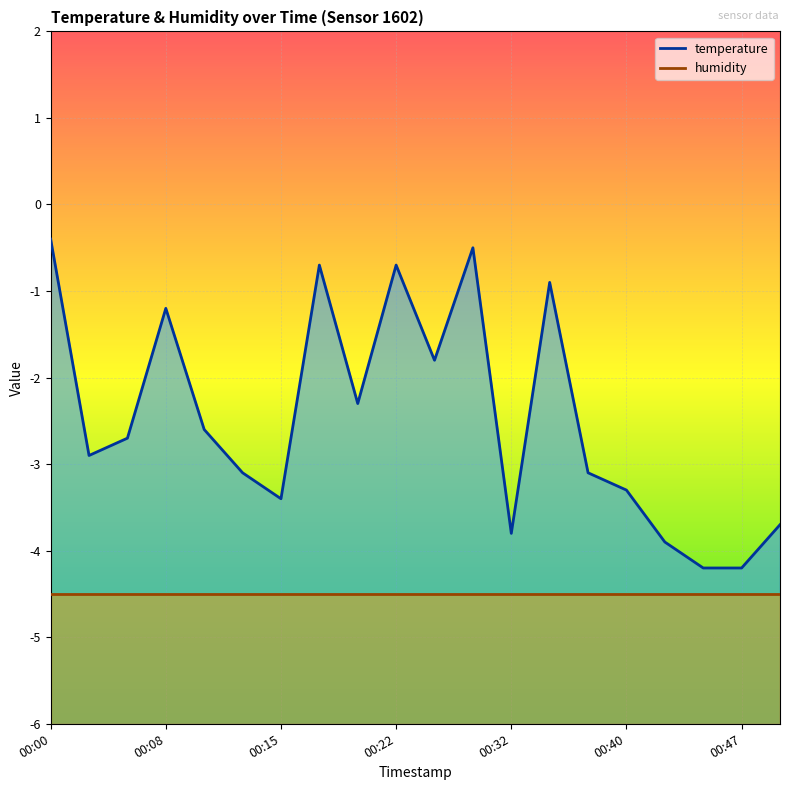

What is the sum of the values at 00:35 and 00:13?

-4.0